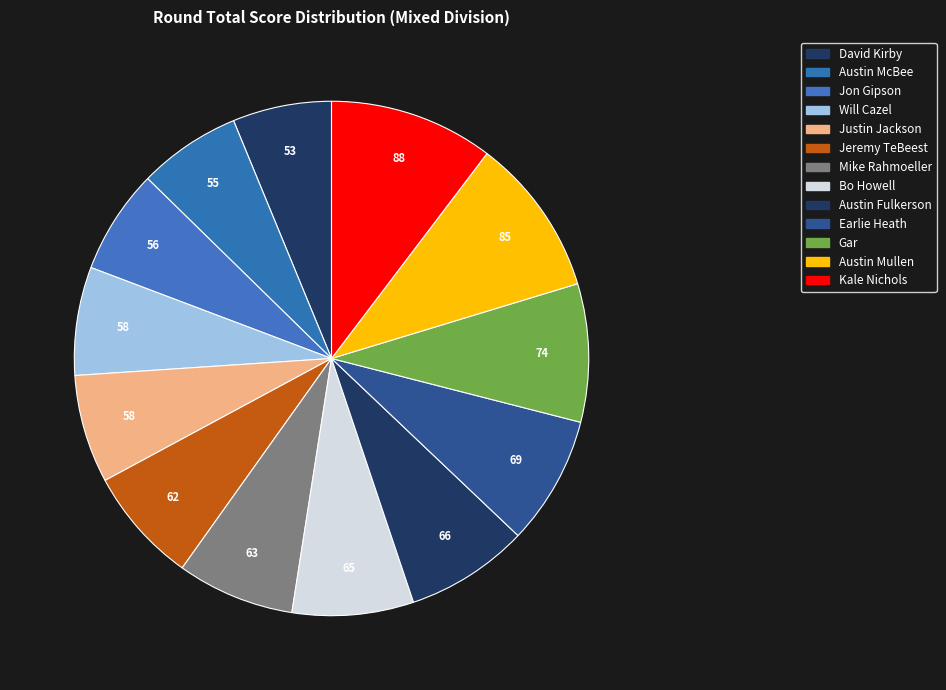

Is it true that Mike Rahmoeller is 1% of the pie?

False